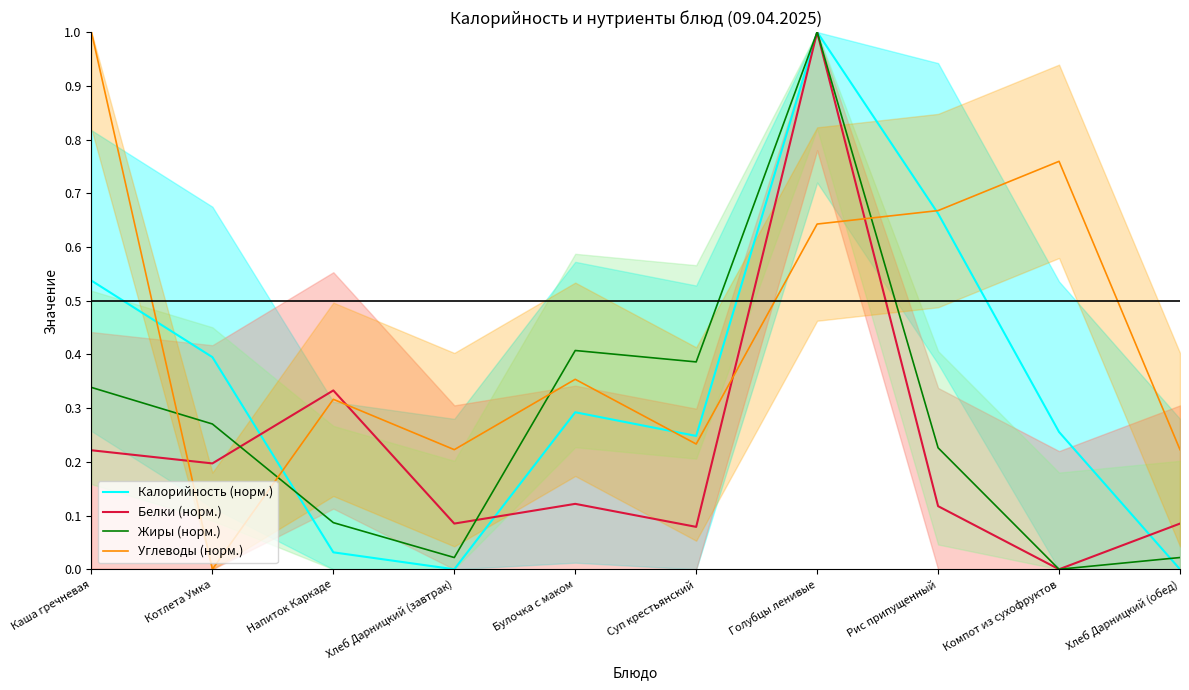

At which category is the sum across all series the highest?

Голубцы ленивые